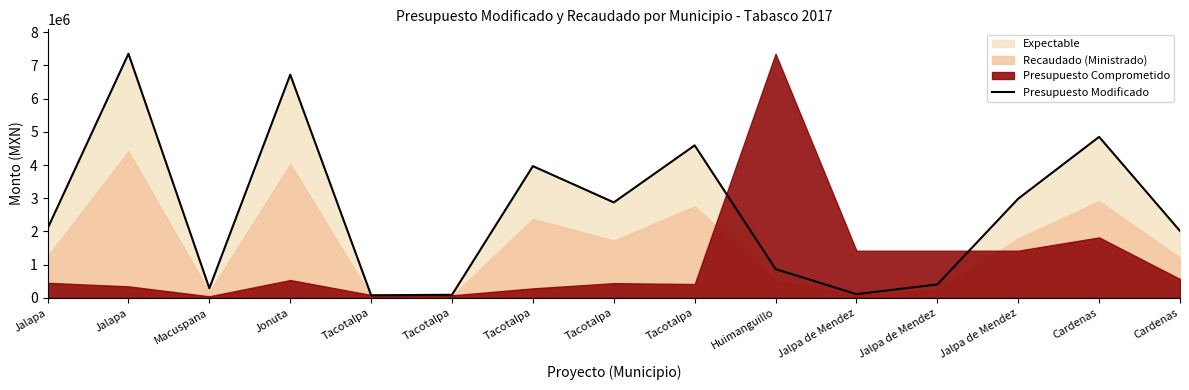

What is the sum of all values?

39289352.3